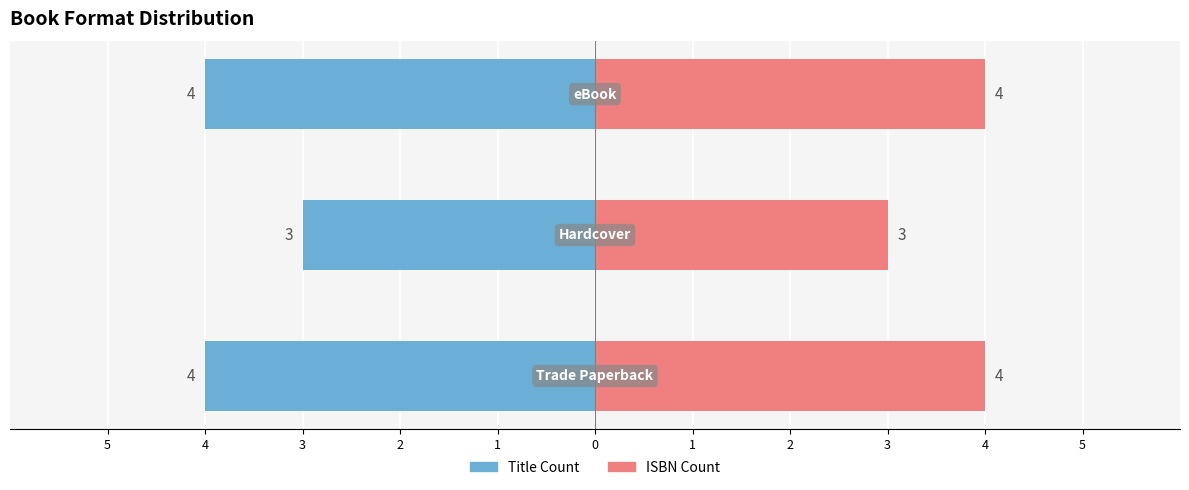

List the series in order of their overall mean, highest first.

ISBN Count, Title Count